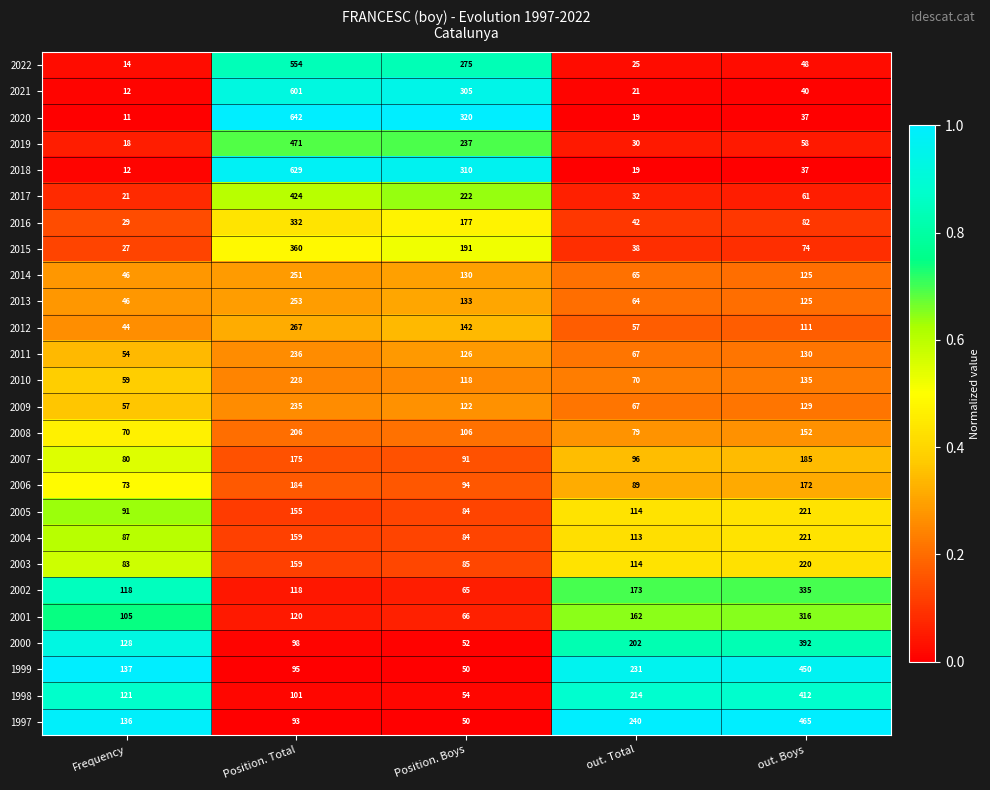

What is the difference between the second highest and second lowest values in the 2020 series?

301